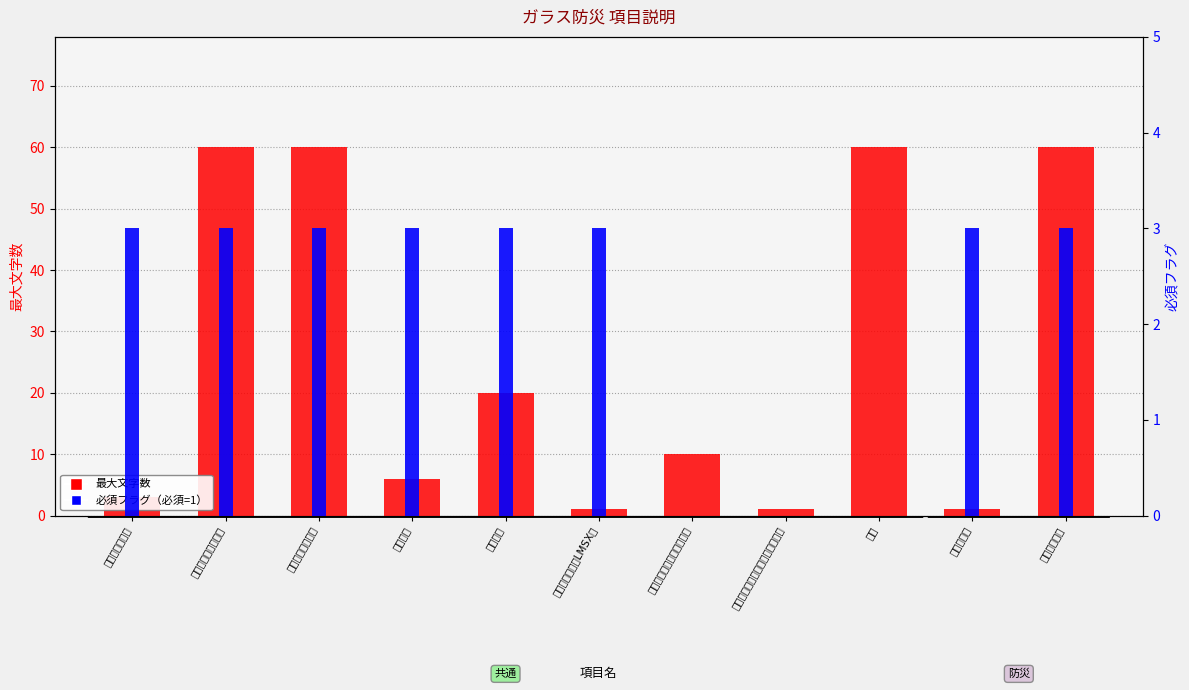

What is the sum of all 最大文字数 values?

282